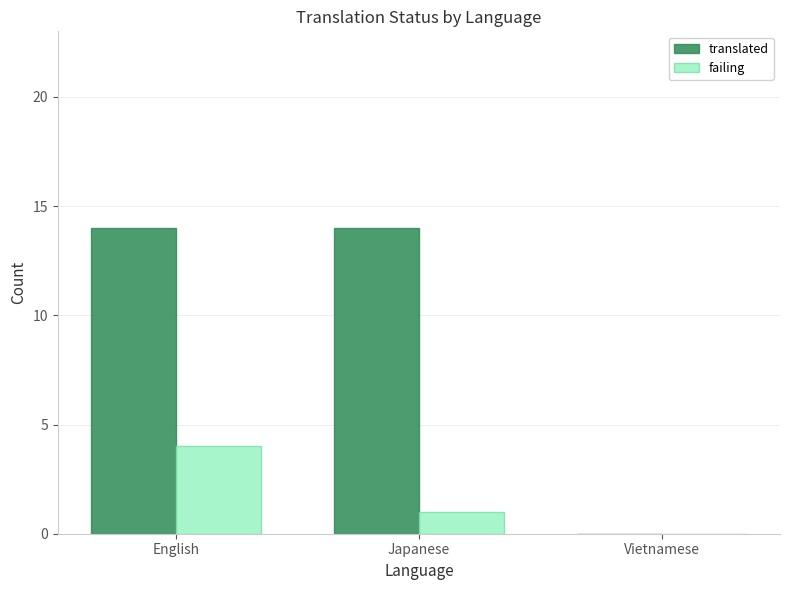

What value does the translated series have at English?

14